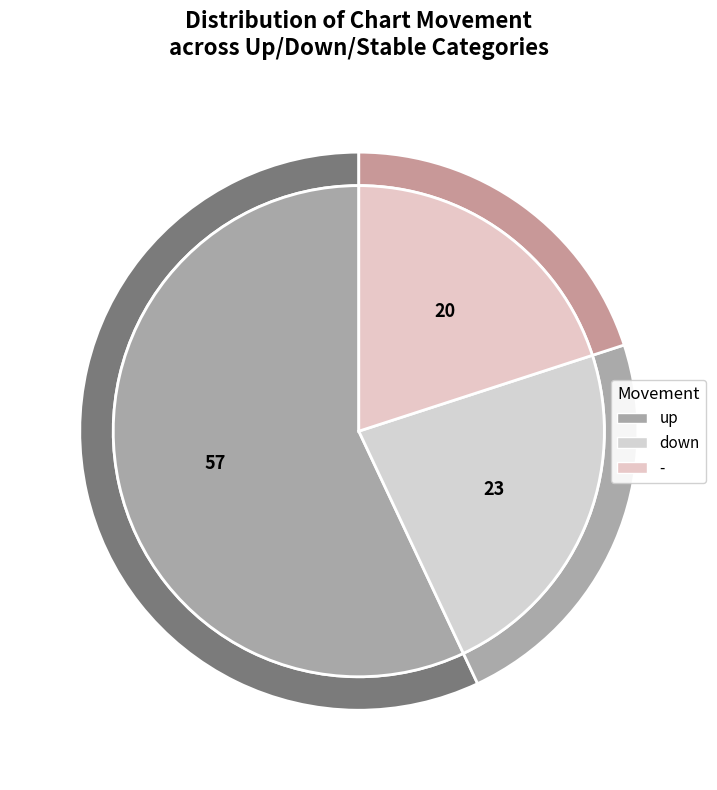

True or false: down accounts for 23% of the total.

True